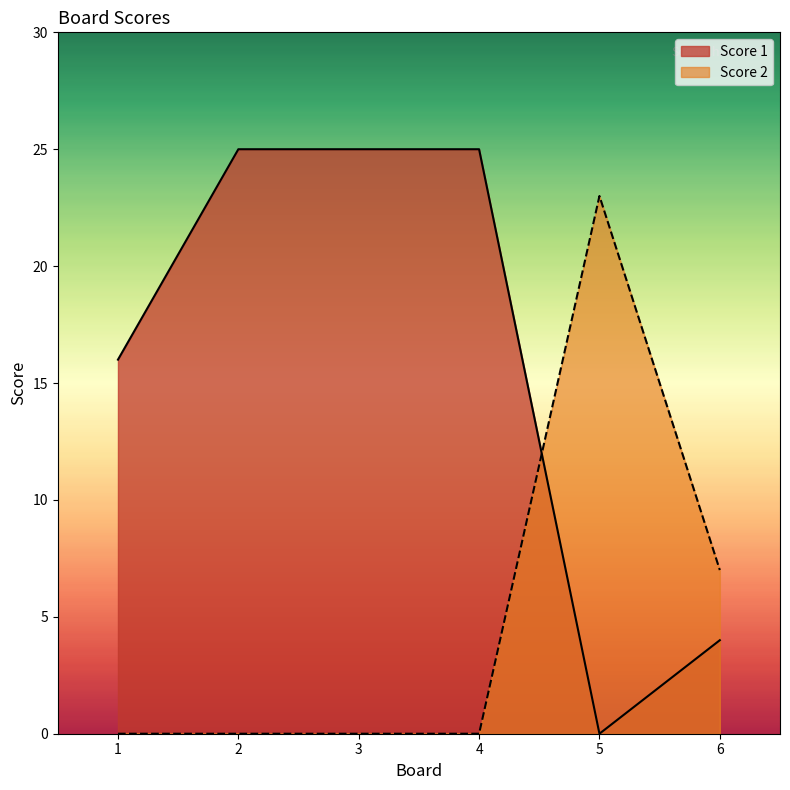

How many categories are shown in the chart?

6